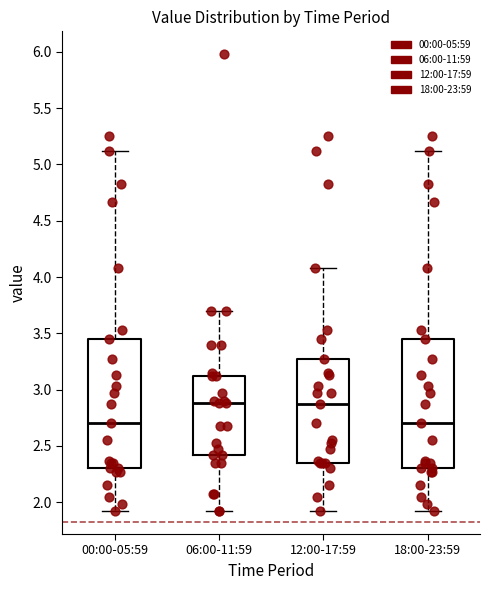

Where is the lower edge of the box for 06:00-11:59 on the y-axis? The values are not printed on the chart, so give them approximately, as read against the axis.

2.40